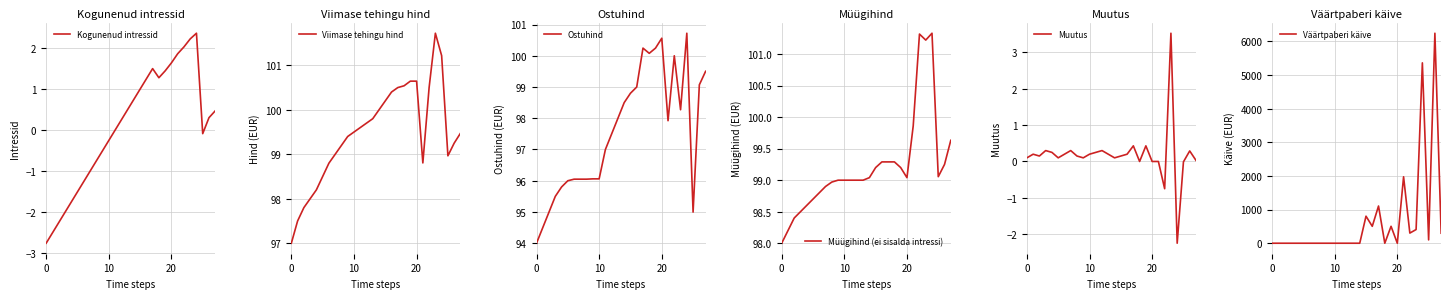

True or false: Ostuhind and Viimase tehingu hind intersect in this chart.

True